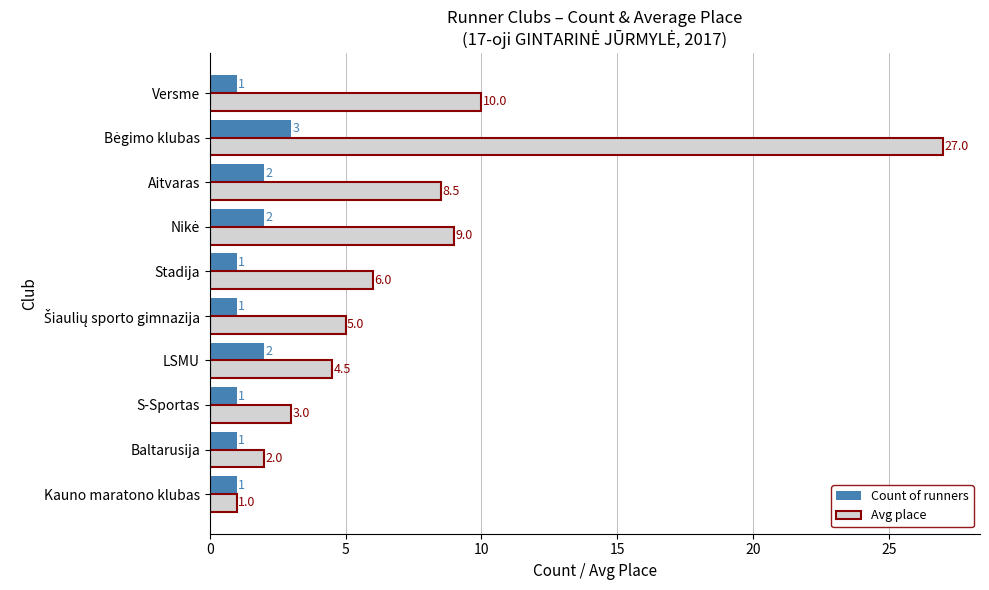

What is the approximate value of Avg place at LSMU?

4.5